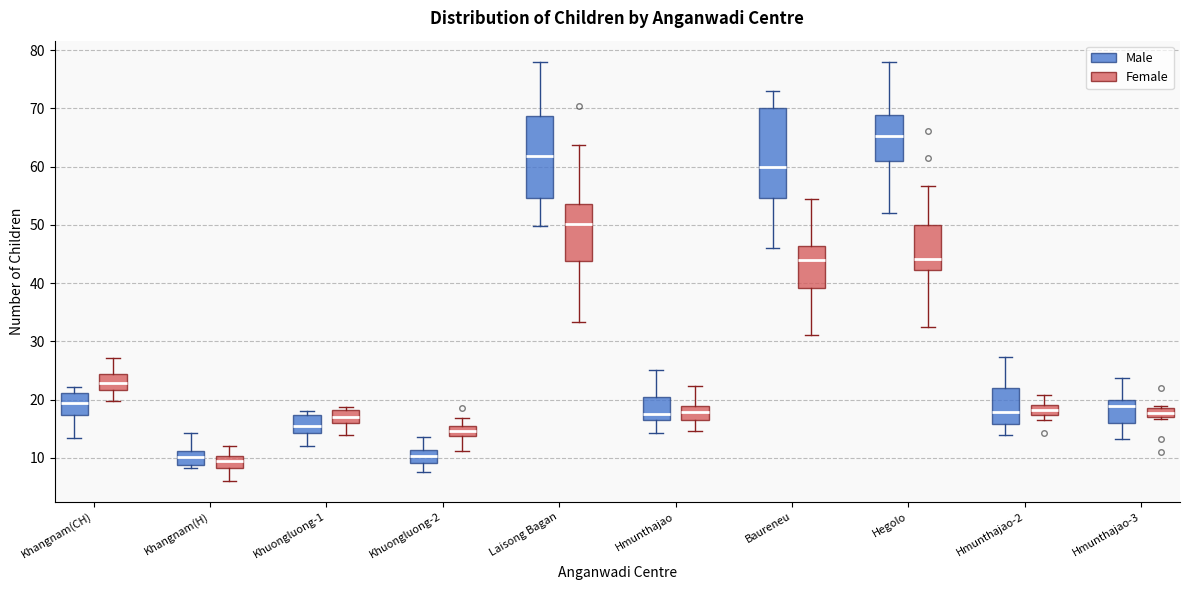

Which box is the tallest, from its lower edge to its upper edge?

Baureneu (Male)